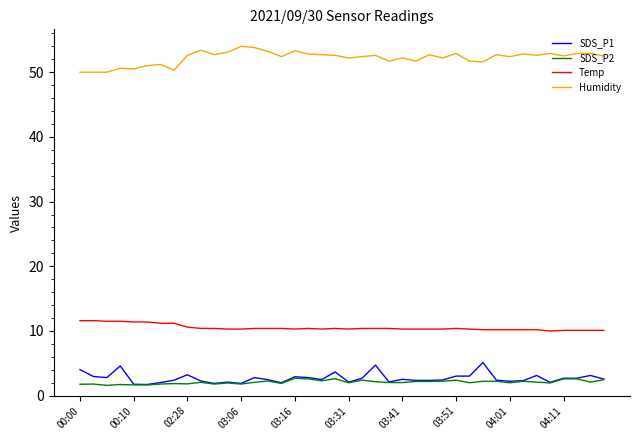

True or false: Temp and SDS_P2 cross at least once.

False